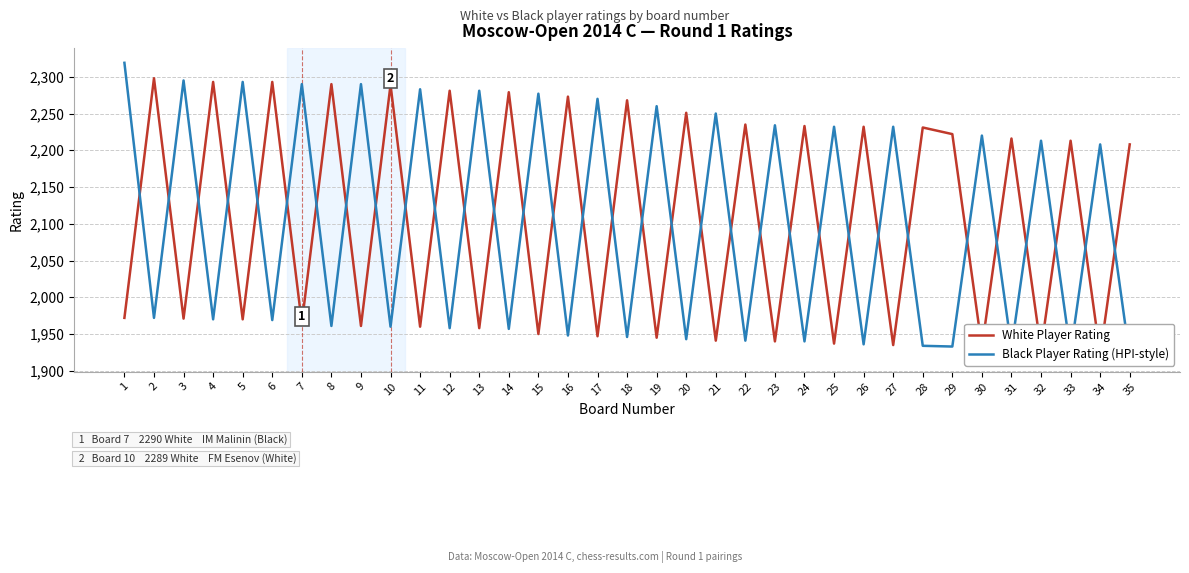

At which label is White Player Rating closest to 2110?

35